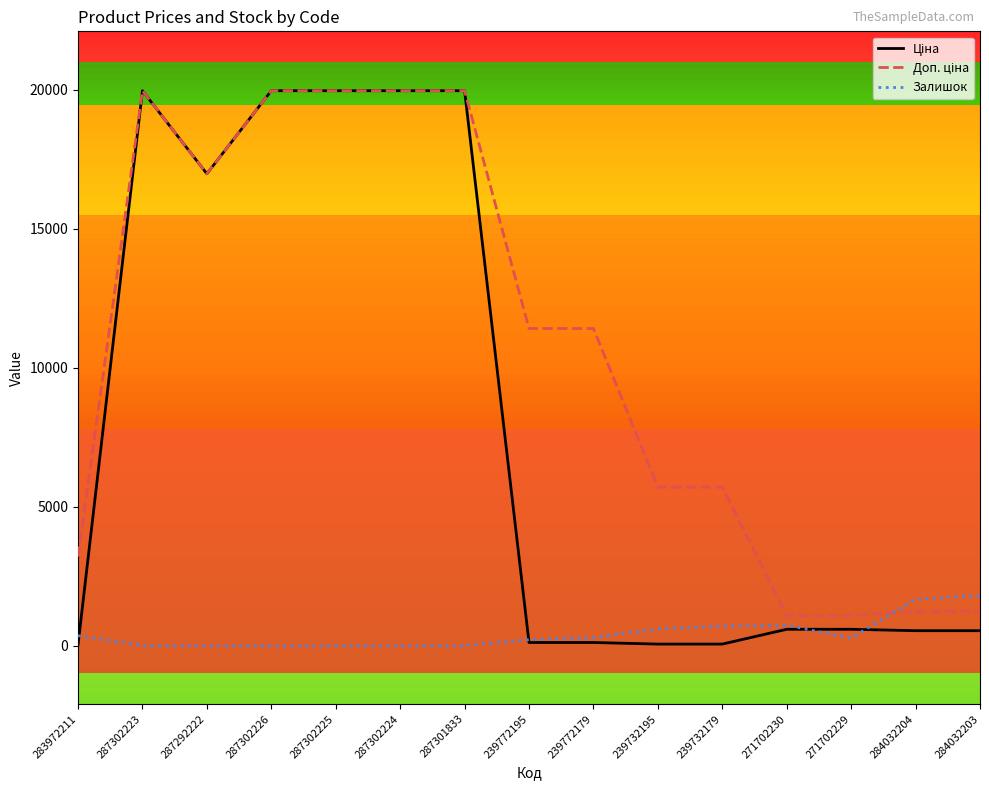

What is the total value across all series at 239772195?

11742.1